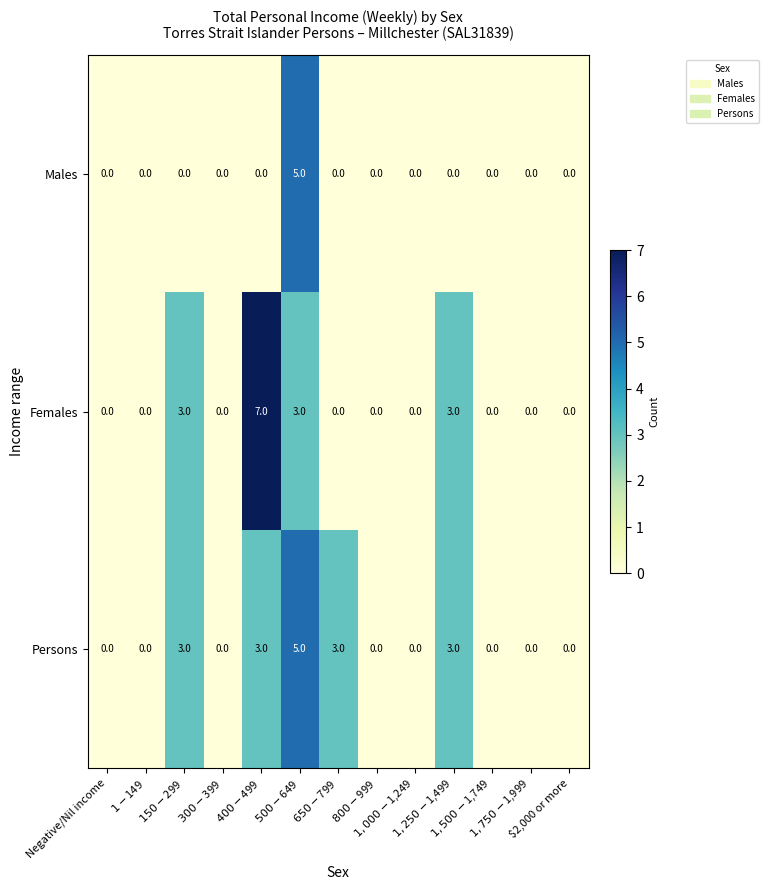

How many Persons values are between 0 and 3?

12